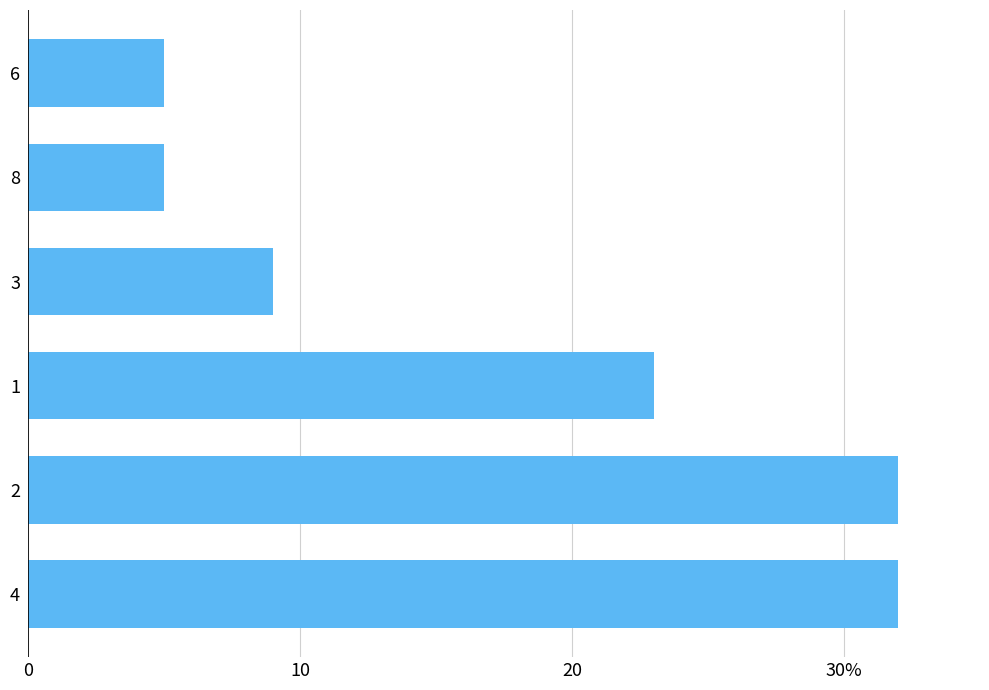

Are the bars horizontal?

Yes